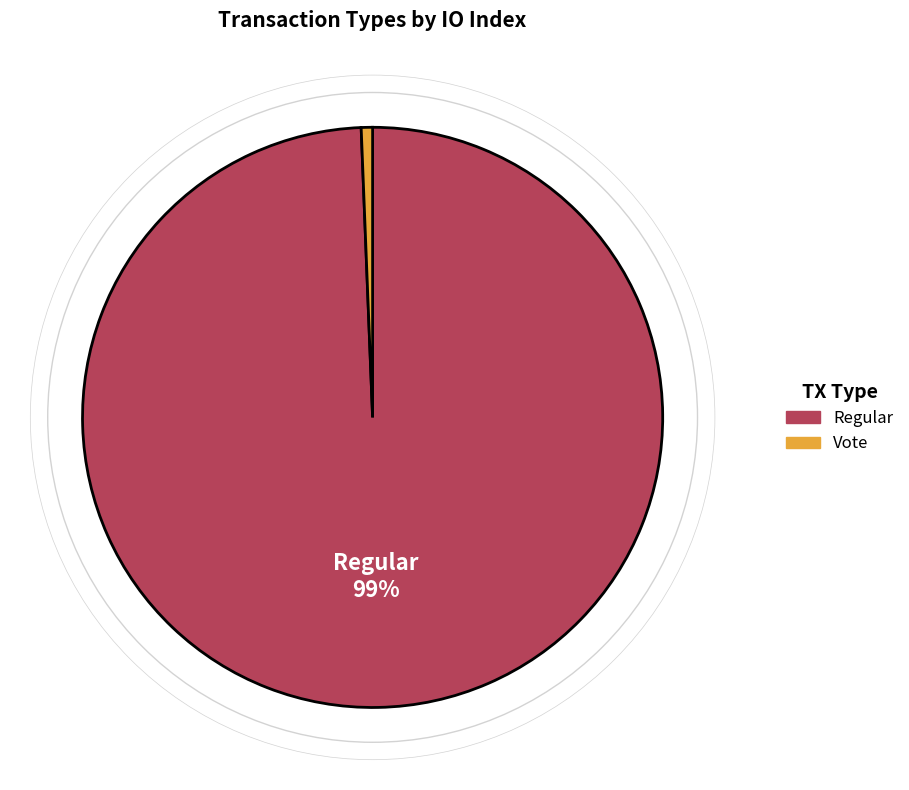

Count the number of slices in the pie.

2